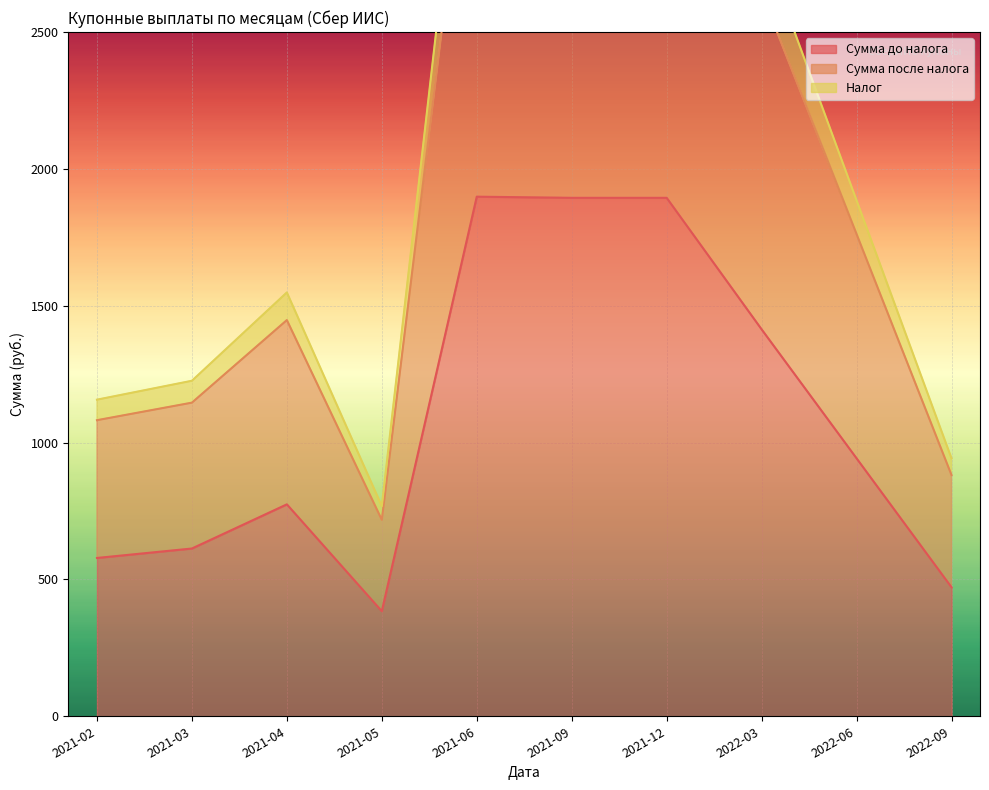

Count the number of categories in the chart.

10